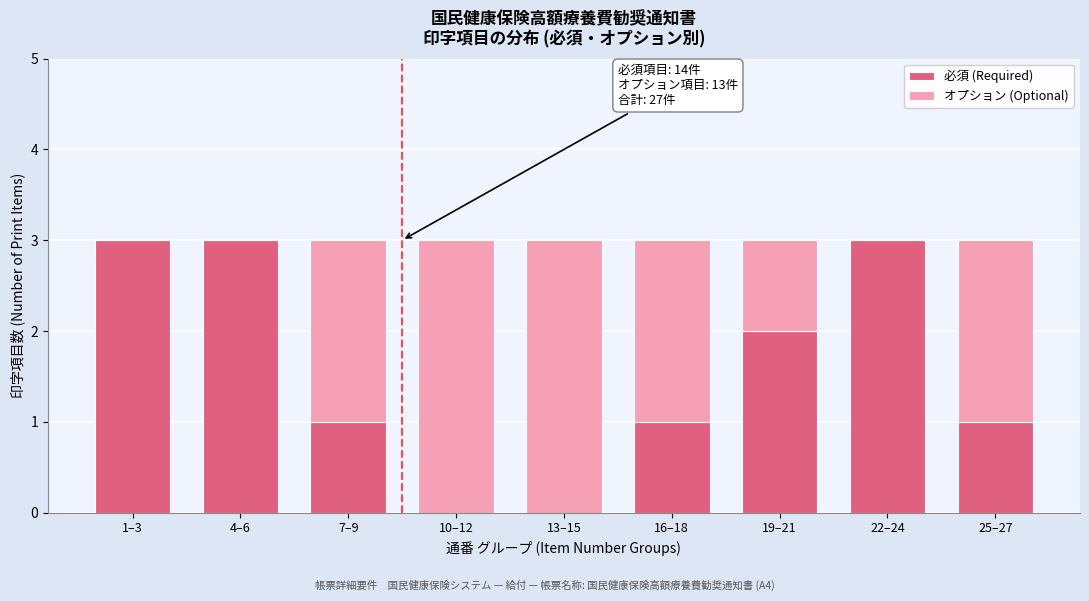

Reading left to right, list the values for the 必須 (Required) series.

1–3=3	4–6=3	7–9=1	10–12=0	13–15=0	16–18=1	19–21=2	22–24=3	25–27=1